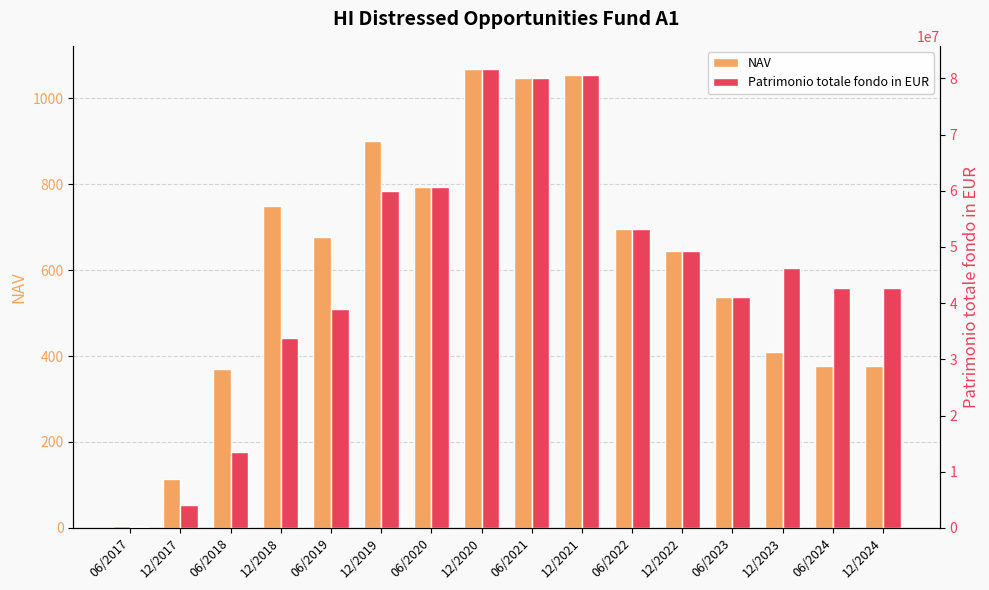

Is it true that NAV equals 1068.4 at 12/2020?

True